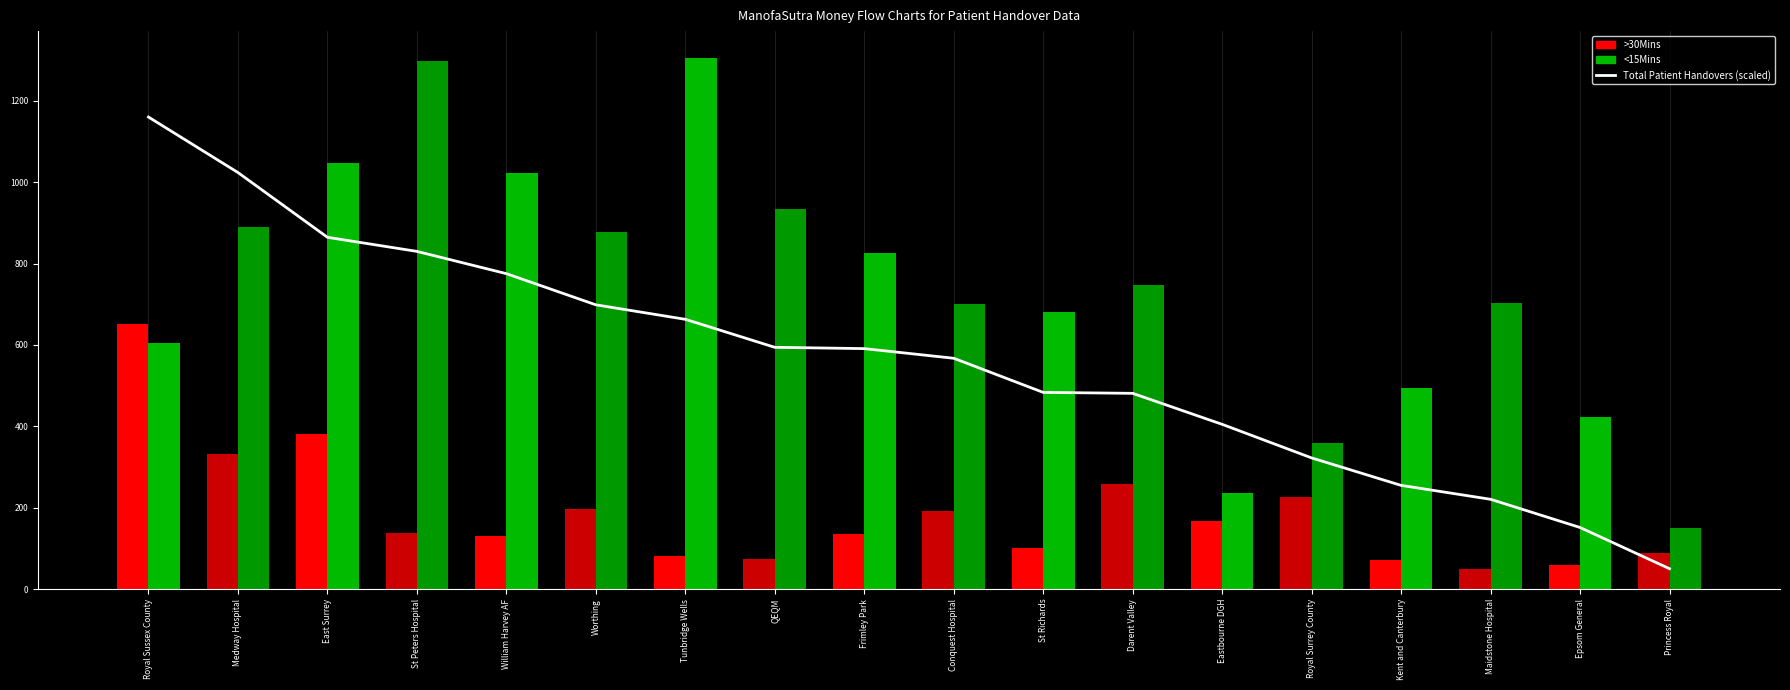

Rank the series by their average value, from lowest to highest.

>30Mins, Total Patient Handovers (scaled), <15Mins